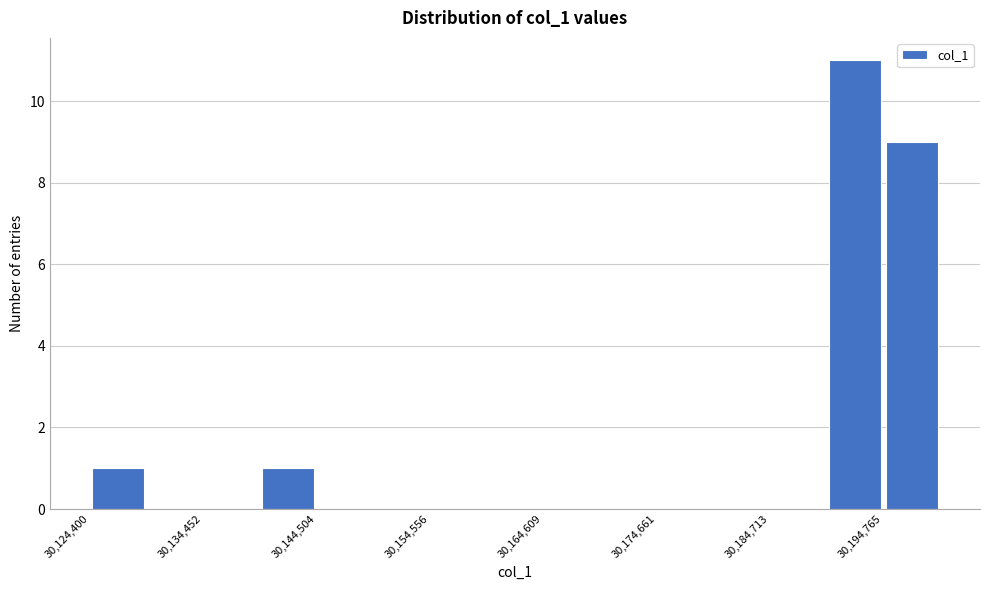

Read against the x-axis, roughly where is the centre of the tallest bar?

30192000